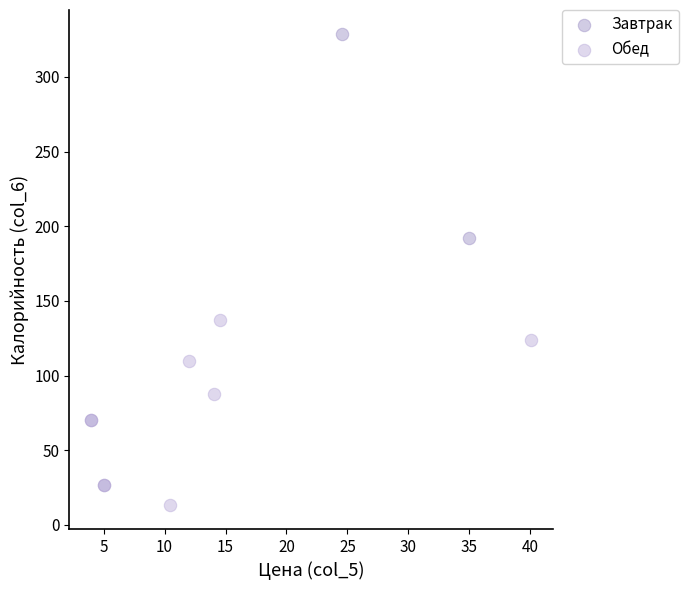

Which series contains the lowest Y value?

Обед